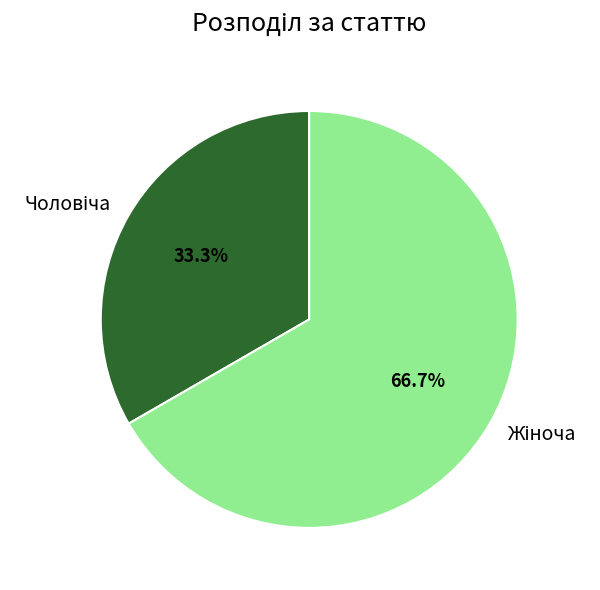

To the nearest percent, what is the combined percentage of Жіноча and Чоловіча?

100%